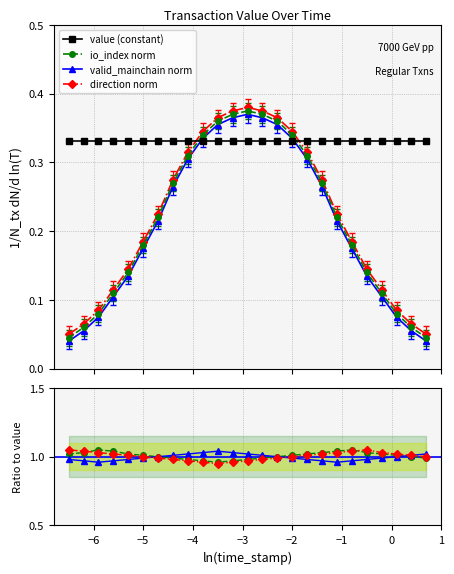

What is the value of the direction_norm point at the 23rd from the left?

0.1